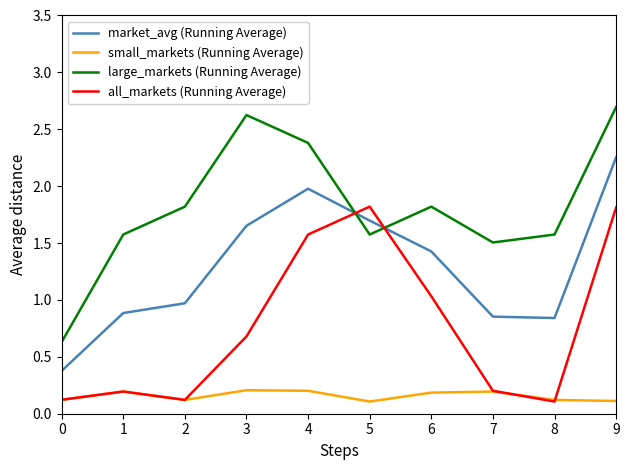

Does the chart have visible grid lines?

No